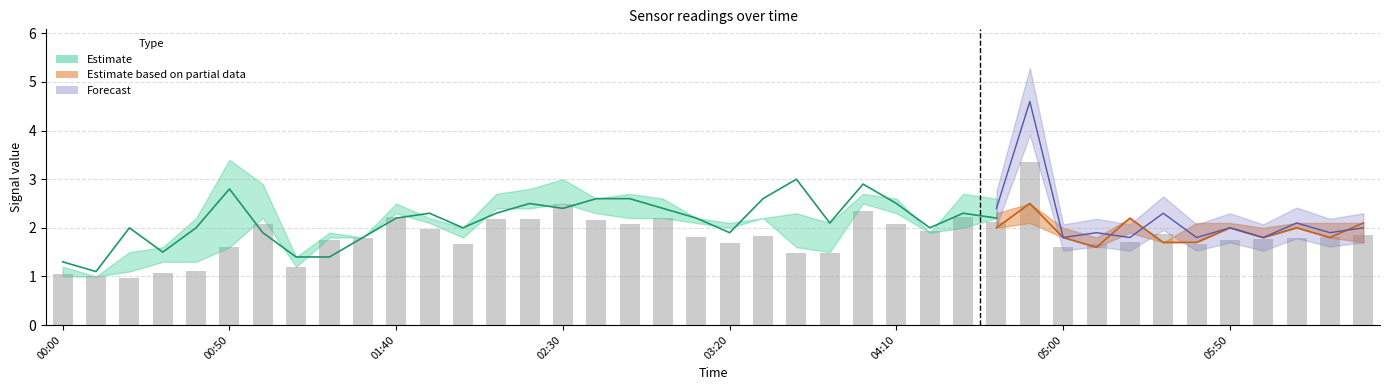

What is the label of the 9th bar from the right?

2011/11/16 05:10